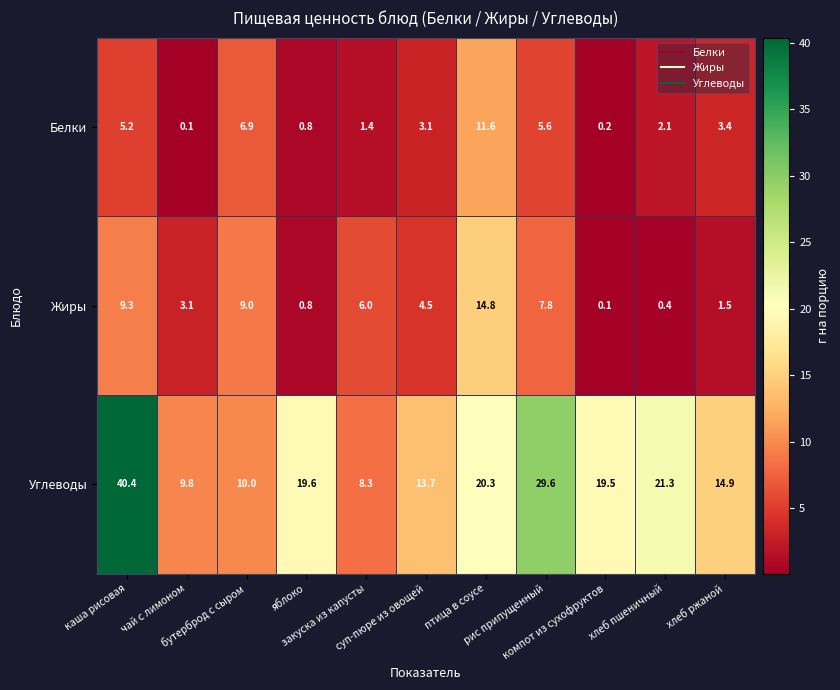

What is the maximum value for Углеводы?

40.4